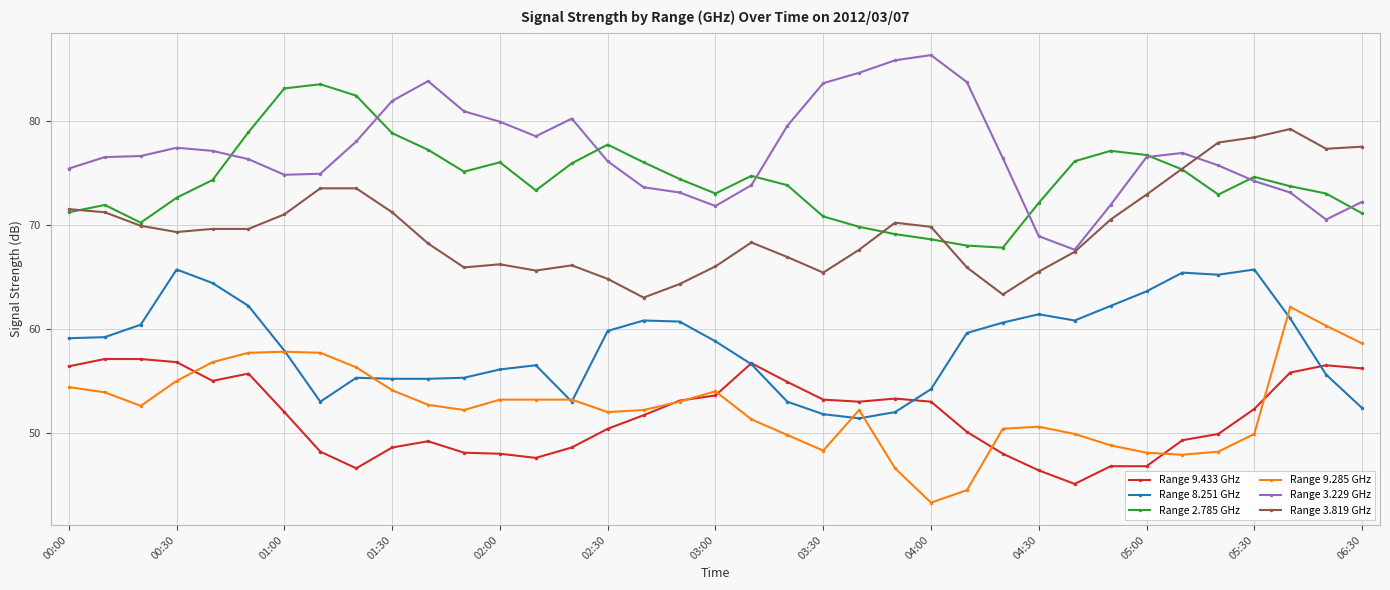

Rank the series by their maximum value, from highest to lowest.

Range 3.229 GHz, Range 2.785 GHz, Range 3.819 GHz, Range 8.251 GHz, Range 9.285 GHz, Range 9.433 GHz